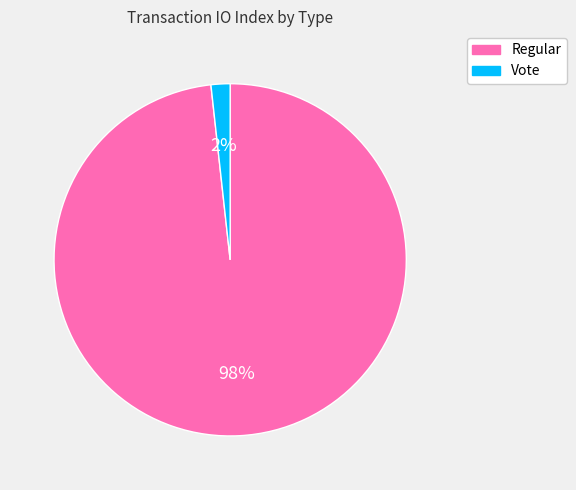

What is the majority slice?

Regular